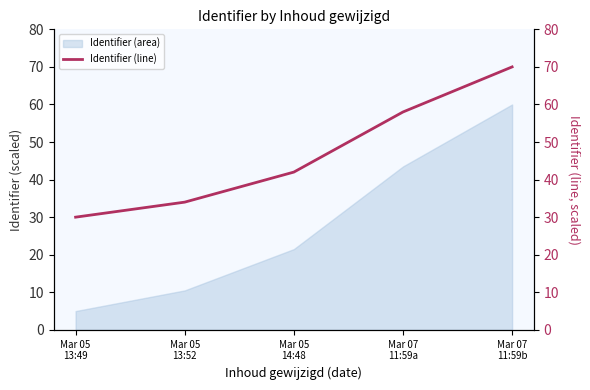

Approximately how many times larger is the value at Mar 05
14:48 compared to Mar 07
11:59b?

0.6